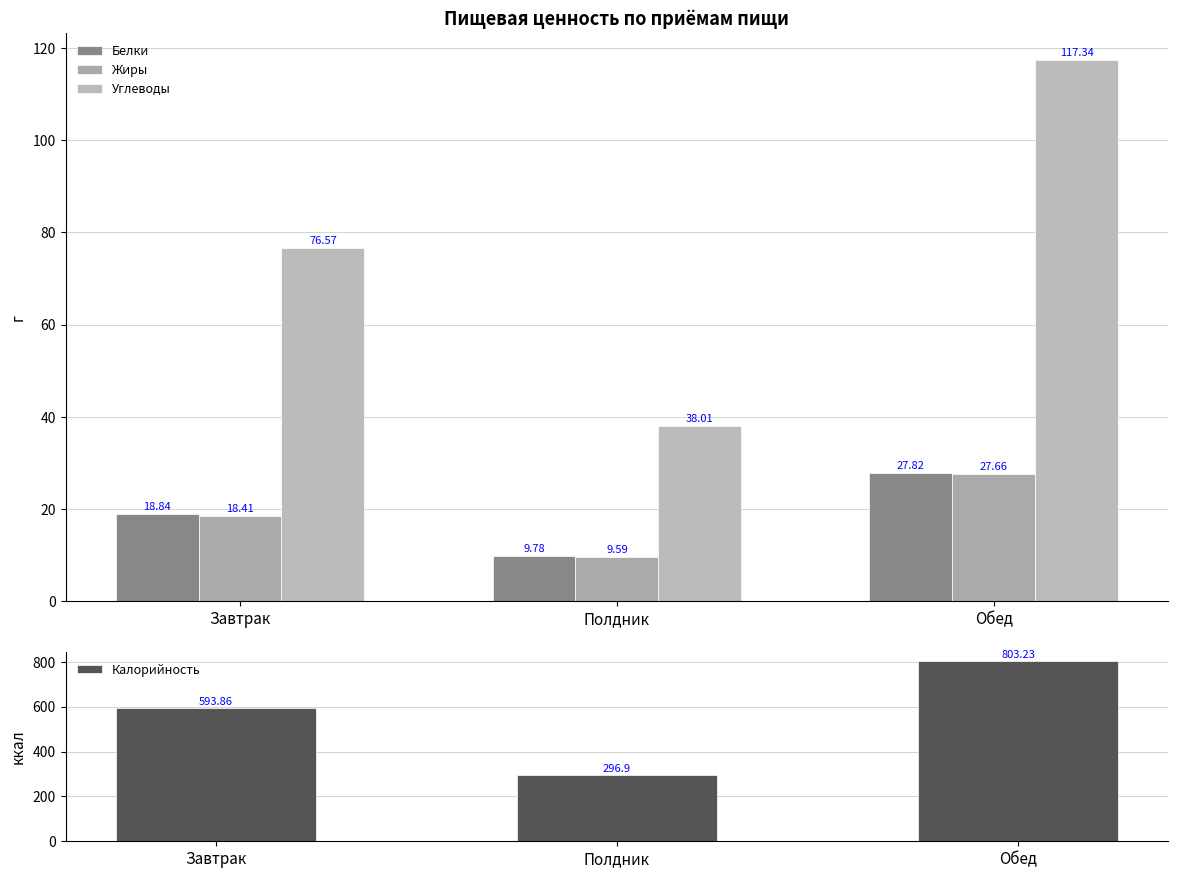

Reading right to left, extract all data points from this chart.

Белки: 27.8	9.8	18.8
Жиры: 27.7	9.6	18.4
Углеводы: 117.3	38.0	76.6
Калорийность: 803.2	296.9	593.9